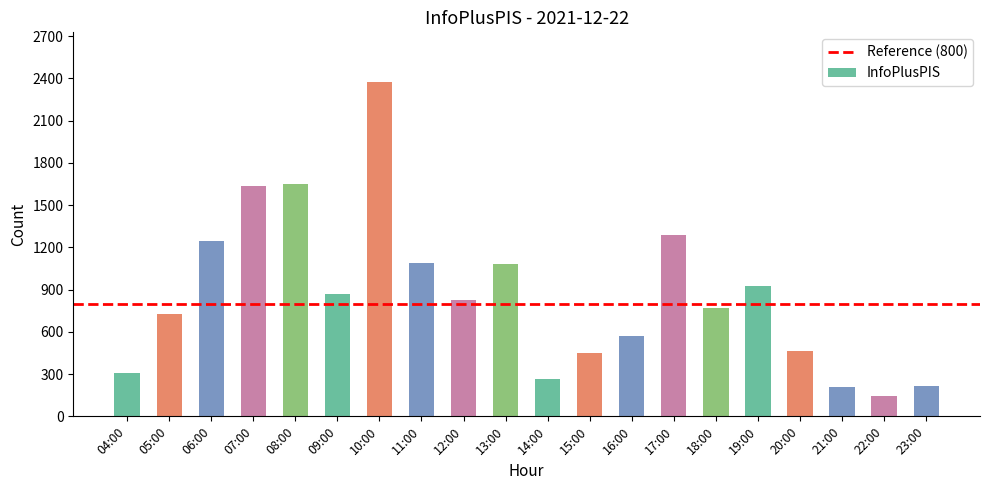

Between 09:00 and 12:00, which is larger?

09:00